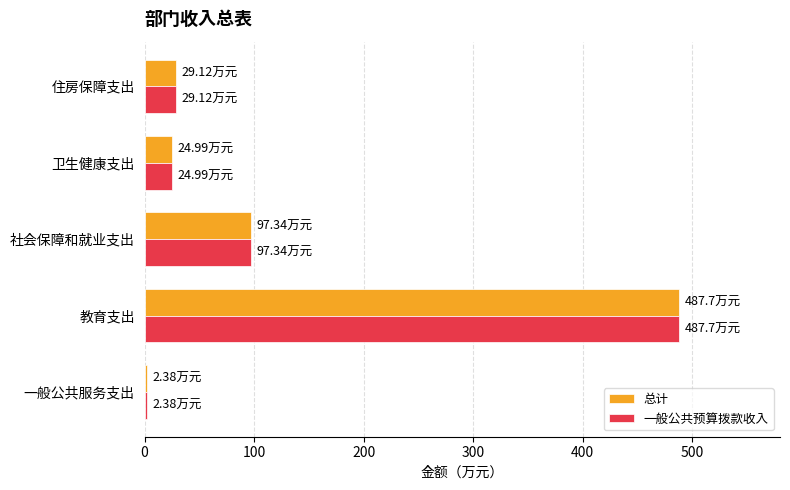

Which category has the lowest value across all series?

一般公共服务支出